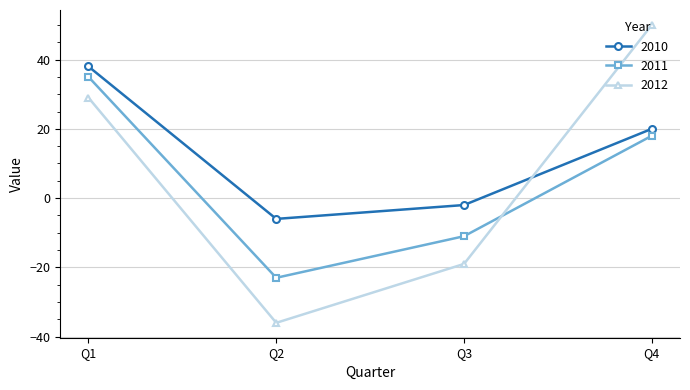

Where is 2010 nearest to the value 16?

Q4